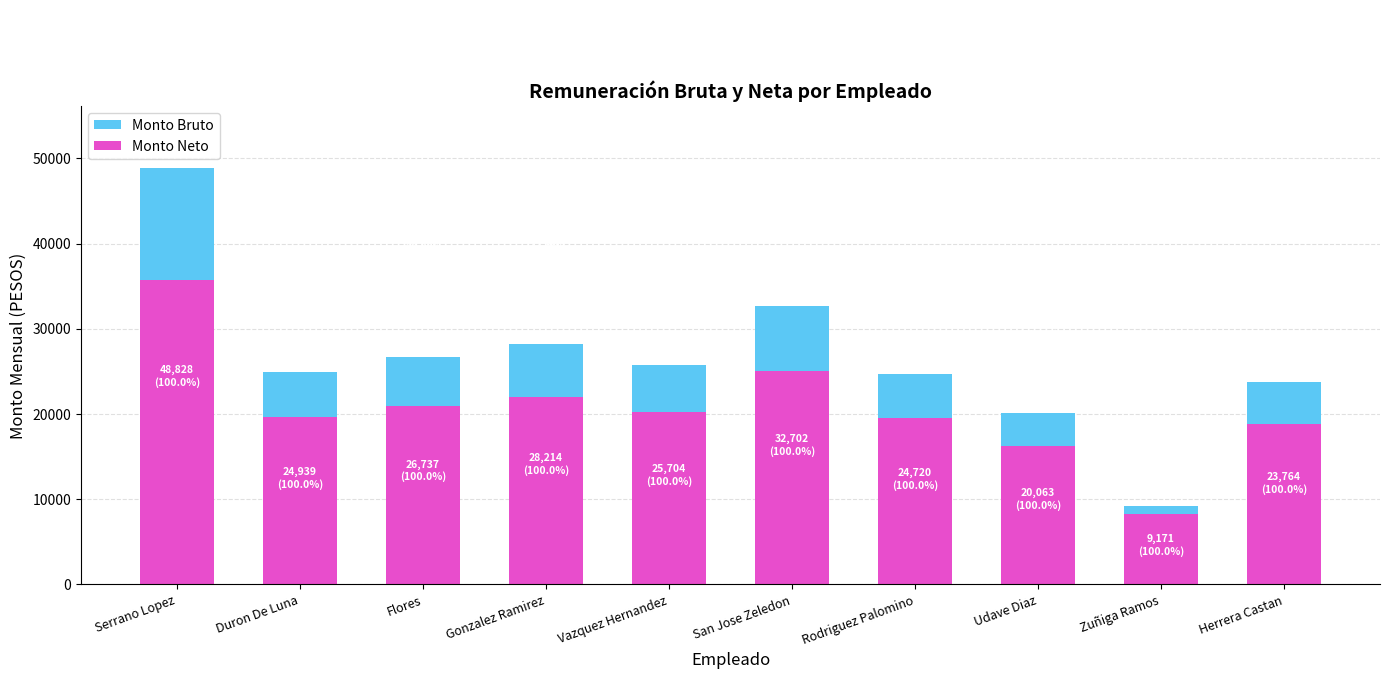

Which category has the highest value in the Monto Neto series?

Serrano Lopez